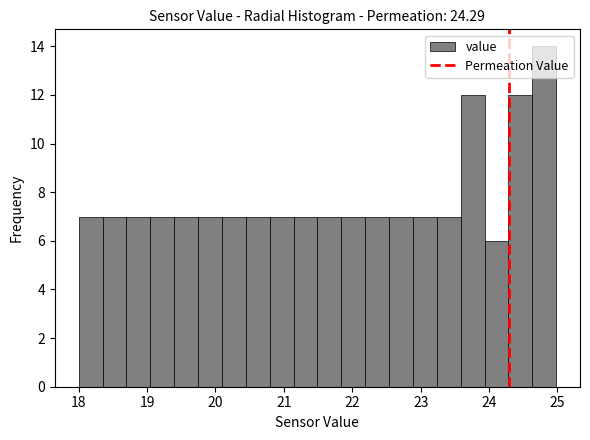

Around what value on the x-axis is the tallest bar? Give the approximate position of its centre, as read against the axis.

24.8